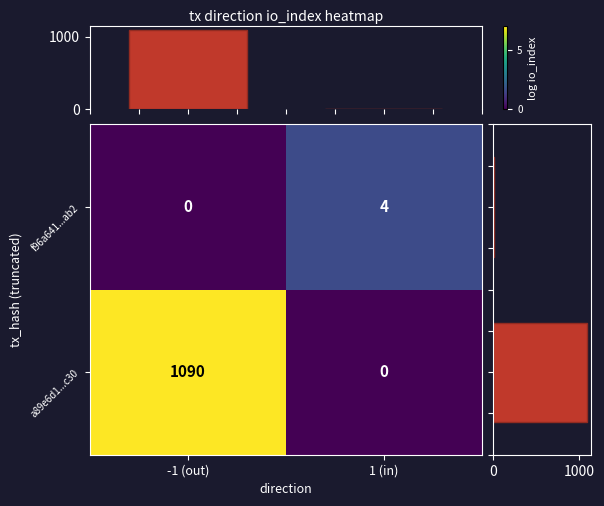

Rank the categories by a89e6d1...c30 value from lowest to highest.

1 (in), -1 (out)